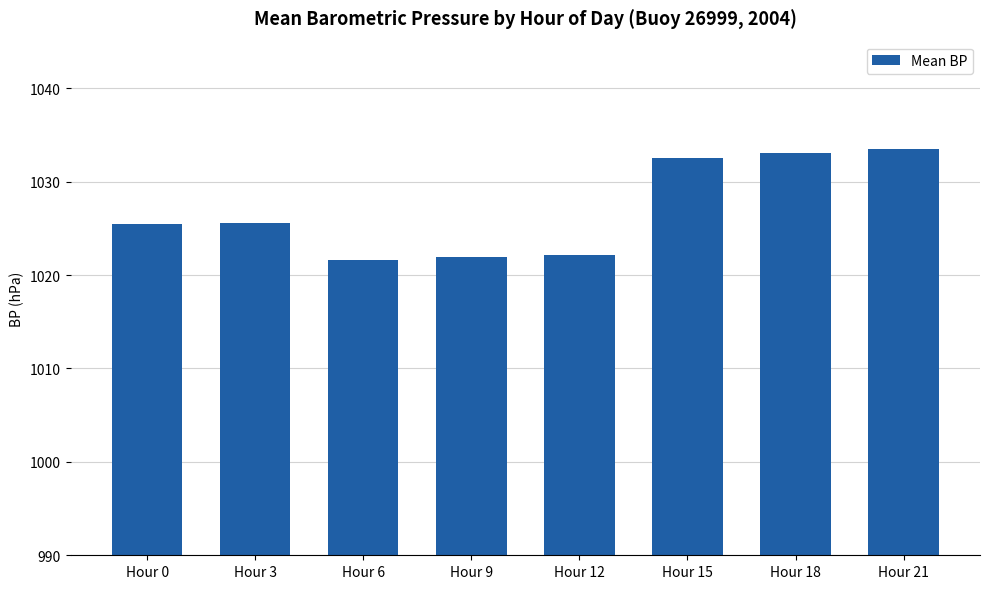

How many data points are above 1025?

5